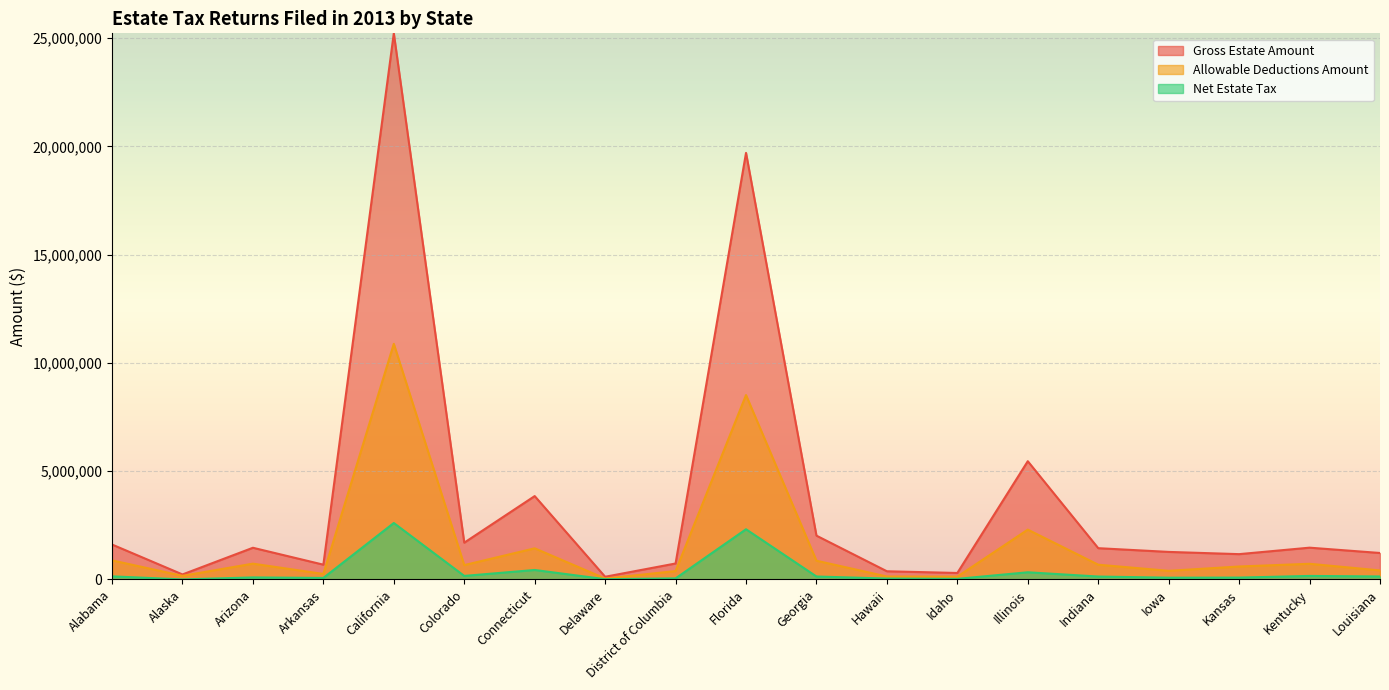

Reading left to right, extract all data points from this chart.

Gross Estate Amount: Alabama=1611422	Alaska=229422	Arizona=1461581	Arkansas=680833	California=25218125	Colorado=1697031	Connecticut=3848258	Delaware=122399	District of Columbia=735302	Florida=19698209	Georgia=2020871	Hawaii=376262	Idaho=297145	Illinois=5458257	Indiana=1442493	Iowa=1270059	Kansas=1167057	Kentucky=1465935	Louisiana=1220562
Allowable Deductions Amount: Alabama=879744	Alaska=165389	Arizona=727503	Arkansas=252402	California=10879579	Colorado=660568	Connecticut=1435977	Delaware=40913	District of Columbia=385273	Florida=8513648	Georgia=863733	Hawaii=135107	Idaho=127588	Illinois=2299708	Indiana=679464	Iowa=397020	Kansas=596753	Kentucky=721885	Louisiana=415302
Net Estate Tax: Alabama=141607	Alaska=0	Arizona=91332	Arkansas=68722	California=2605207	Colorado=161590	Connecticut=435580	Delaware=11125	District of Columbia=47498	Florida=2316746	Georgia=134525	Hawaii=40090	Idaho=26110	Illinois=329648	Indiana=132894	Iowa=79786	Kansas=84012	Kentucky=160837	Louisiana=136222